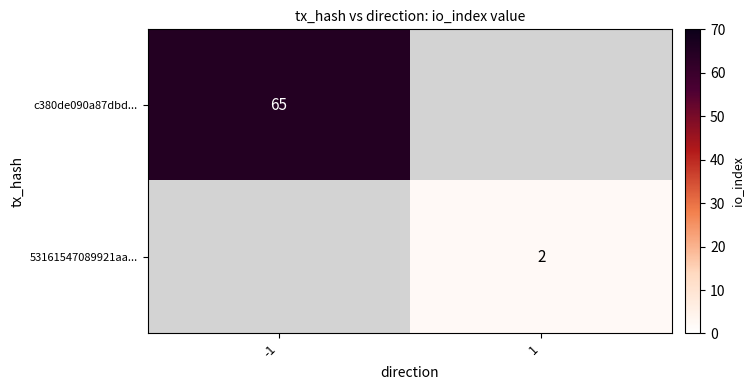

Is it true that c380de090a87dbd... equals 95 at -1?

False